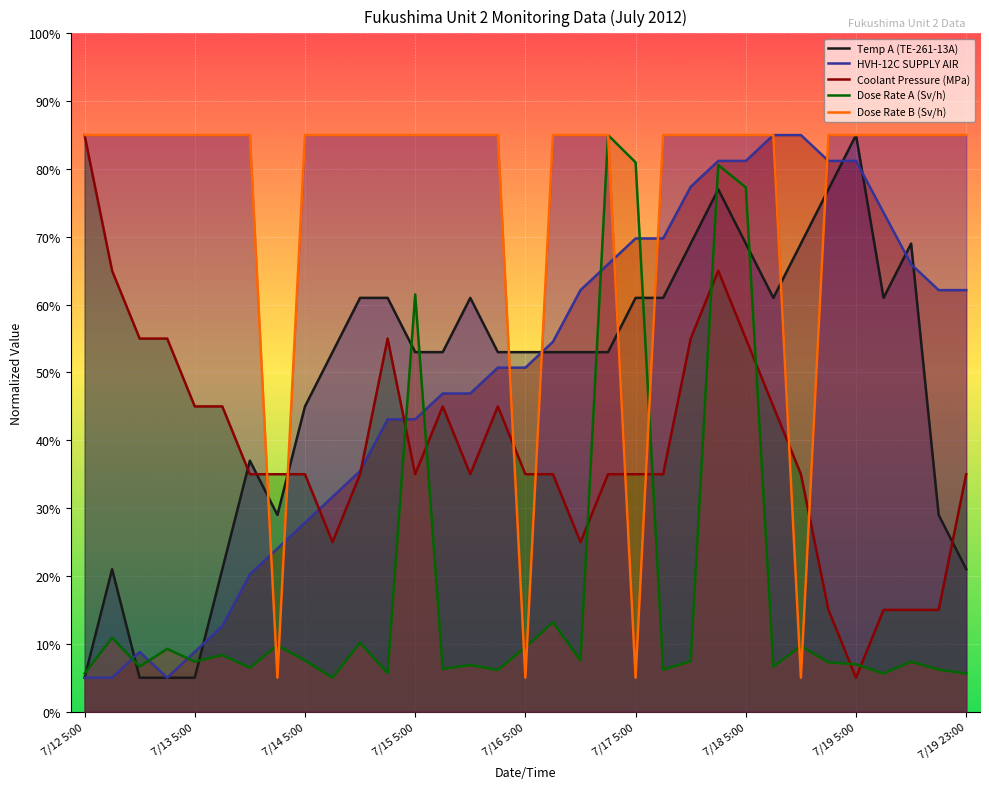

Which series has the largest total across all categories?

Dose Rate B (Sv/h)